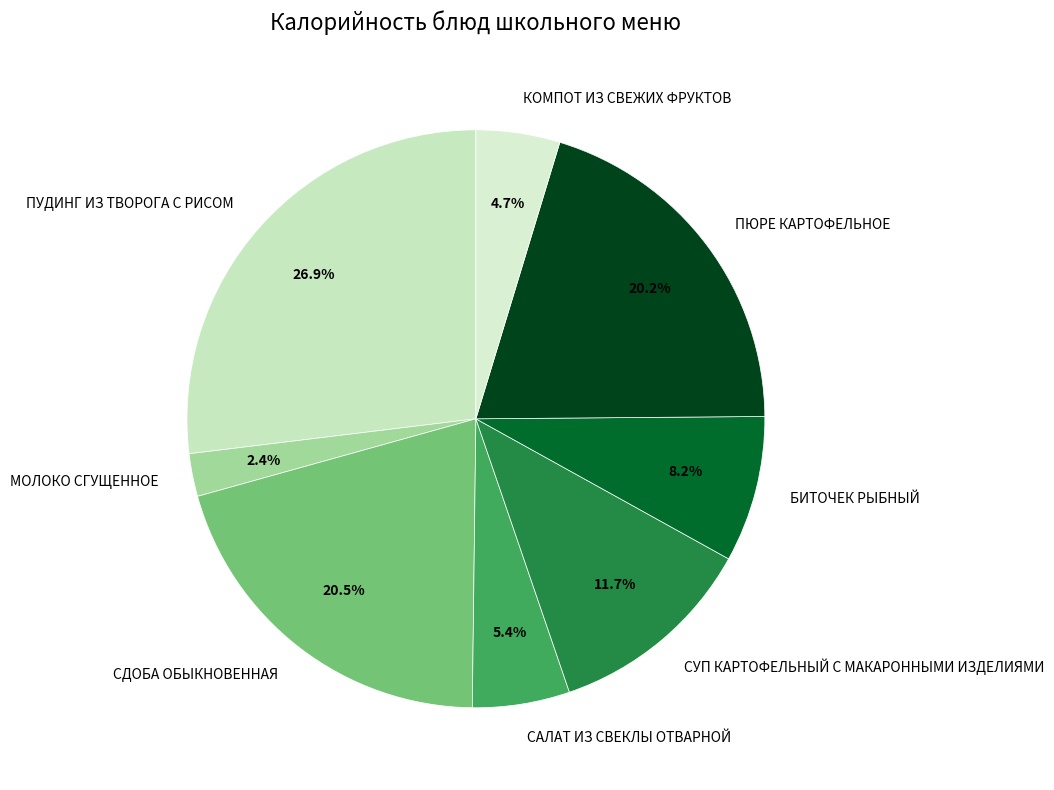

What percentage do МОЛОКО СГУЩЕННОЕ and СДОБА ОБЫКНОВЕННАЯ together represent?

22.9%